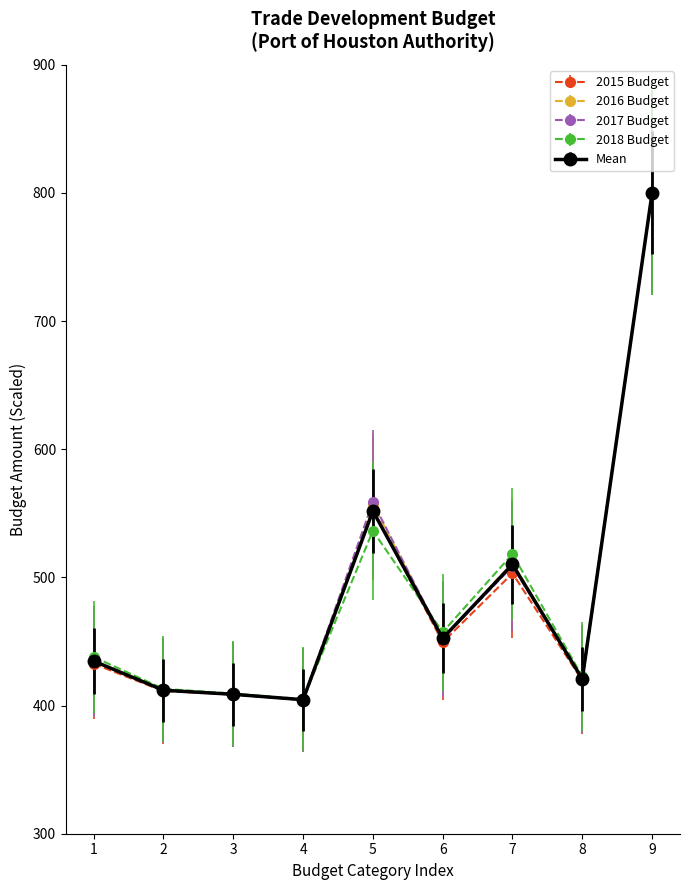

What are all the series names shown in the legend?

2015 Budget, 2016 Budget, 2017 Budget, 2018 Budget, Mean